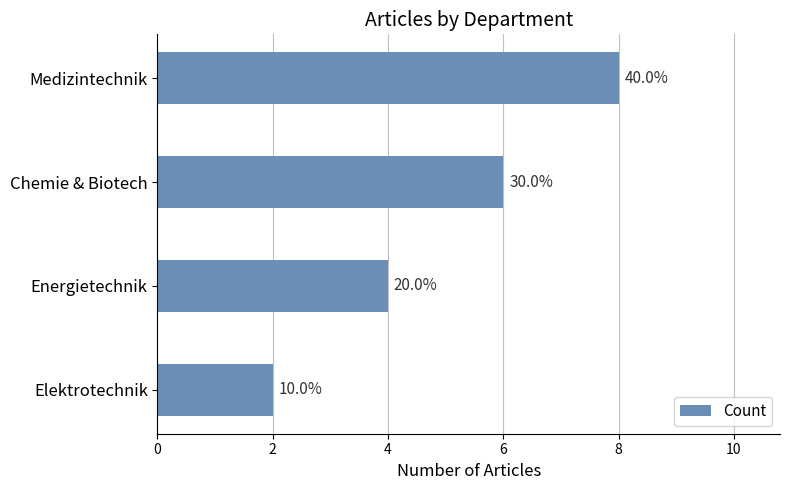

Are the bars horizontal?

Yes